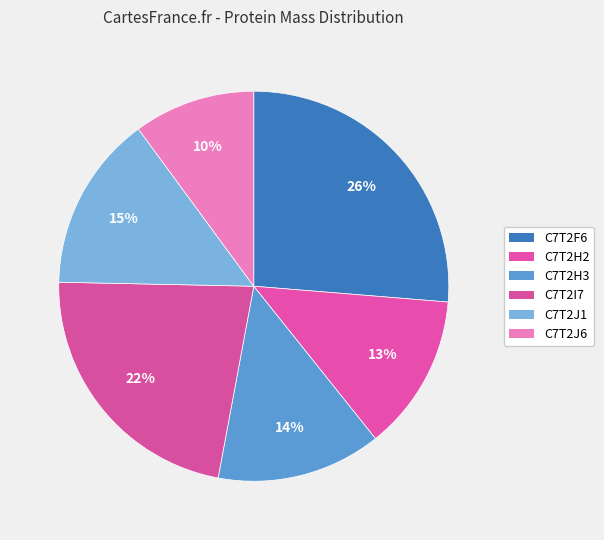

How many slices are in this pie chart?

6